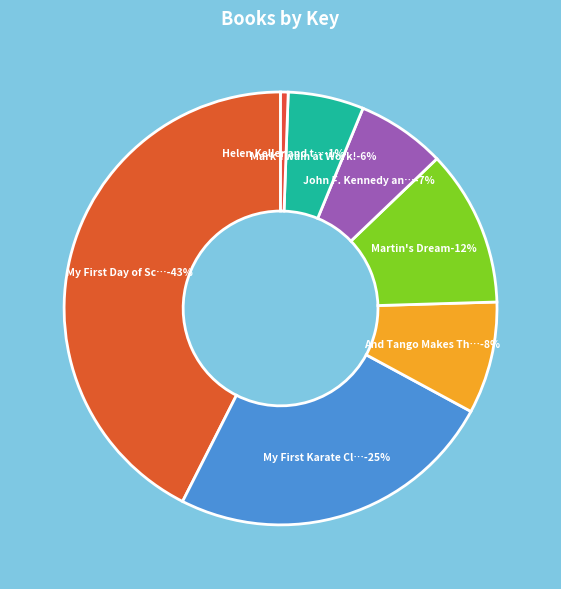

What percentage is the Helen Keller and the Big Storm slice, to the nearest percent?

1%